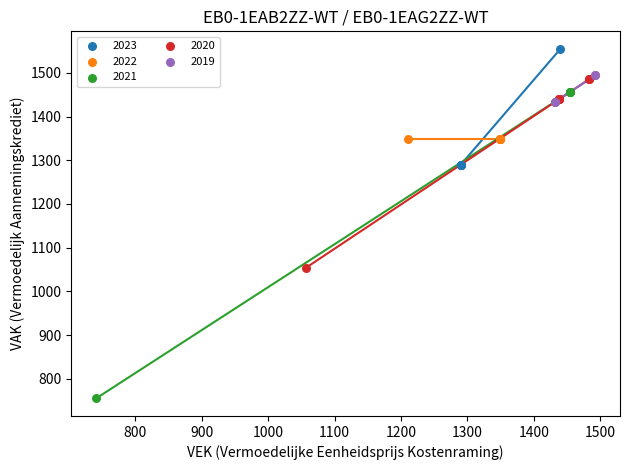

Which series contains the highest Y value?

2023